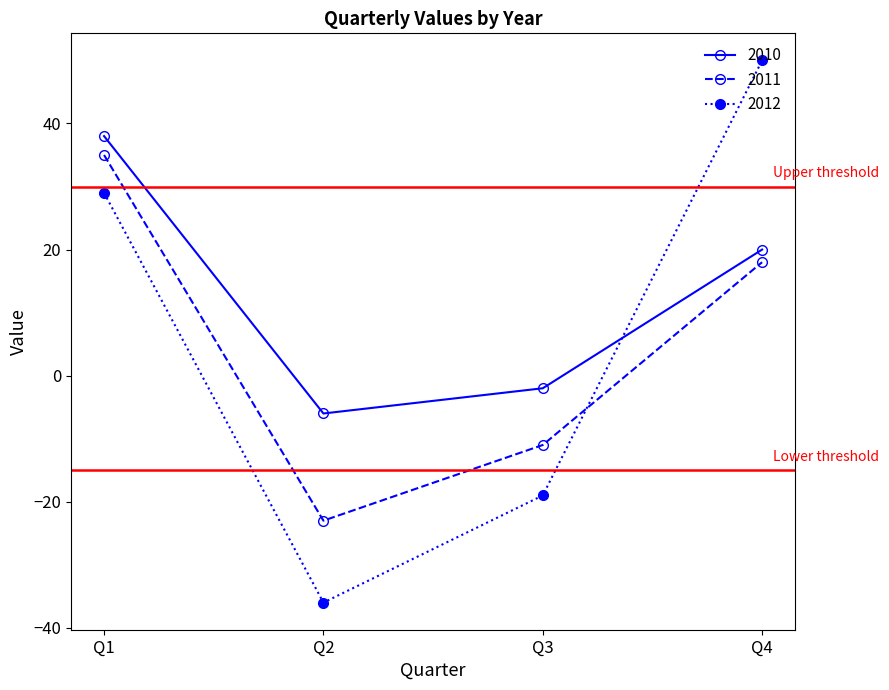

Does the chart display data point markers on the line(s)?

Yes